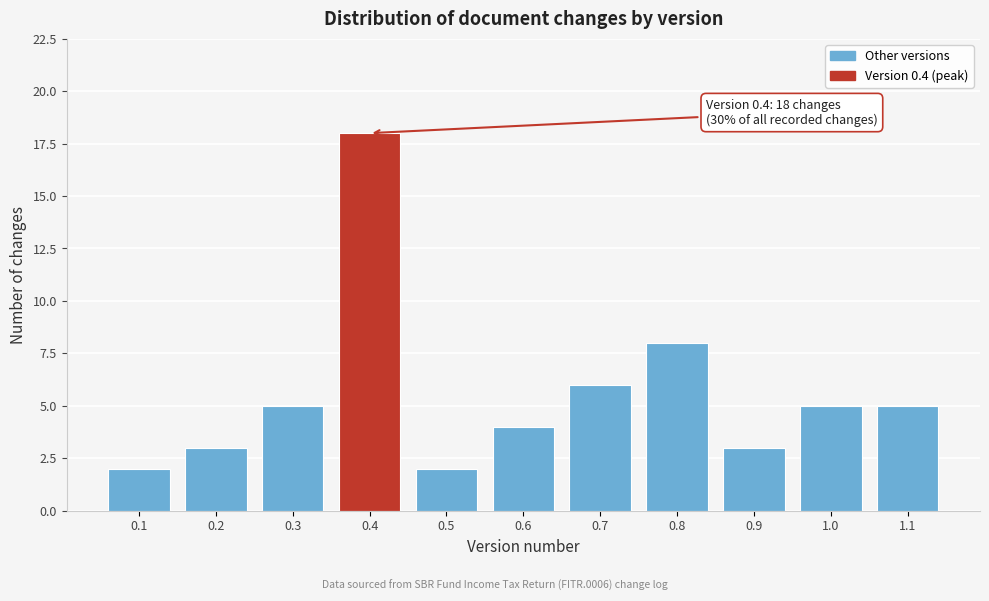

Reading left to right, list all the values displayed in this chart.

2	3	5	18	2	4	6	8	3	5	5